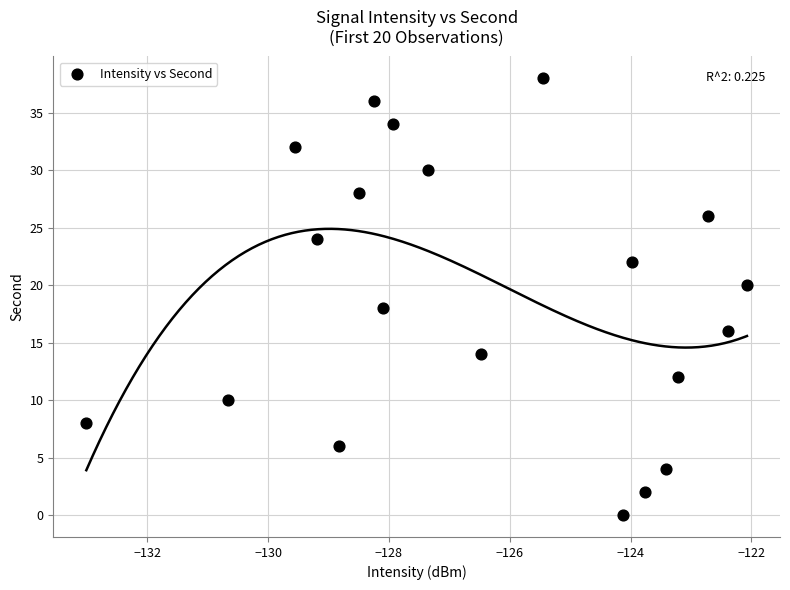

What is the range of Y values (max minus min)?

38